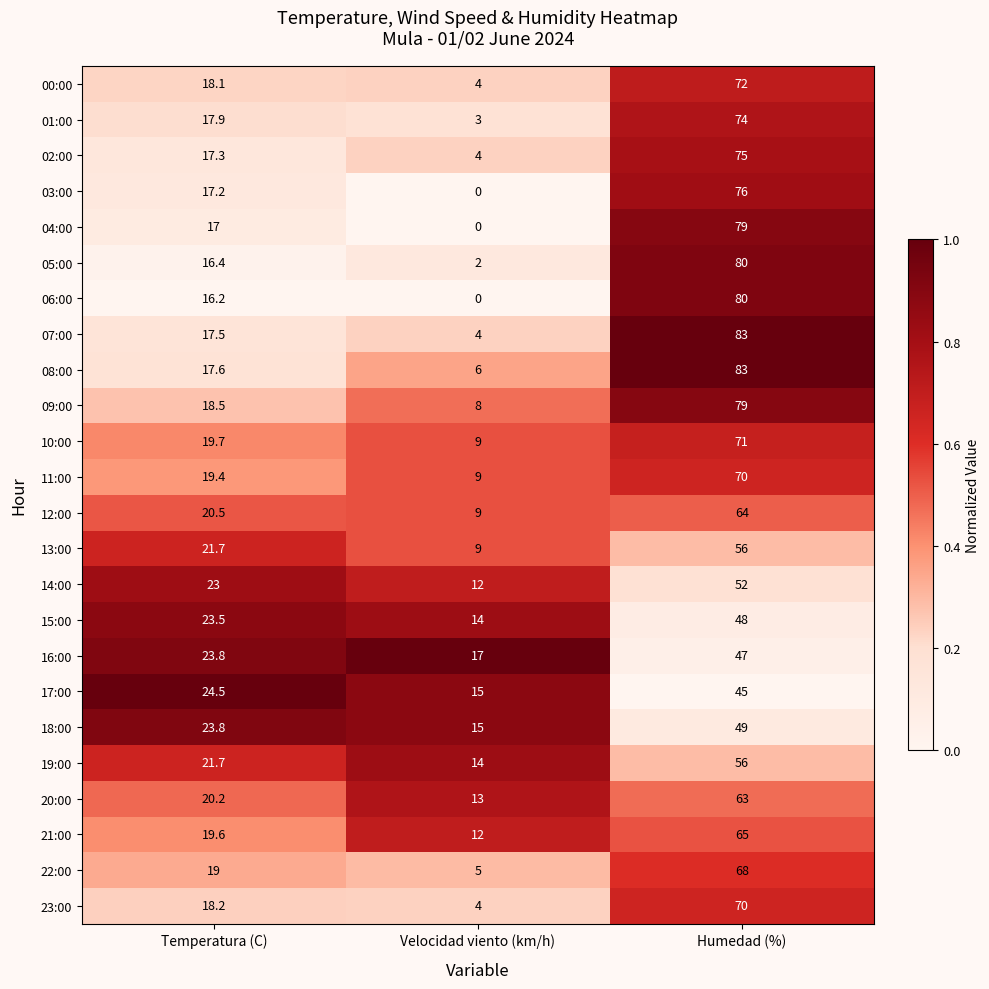

What is the spread (max minus min) of values at Velocidad viento (km/h)?

17.0